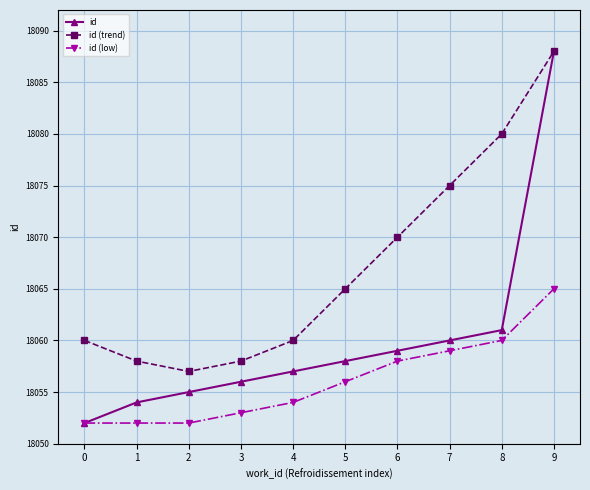

Reading left to right, what are all the values shown in this chart?

id: 18052	18054	18055	18056	18057	18058	18059	18060	18061	18088
id (trend): 18060	18058	18057	18058	18060	18065	18070	18075	18080	18088
id (low): 18052	18052	18052	18053	18054	18056	18058	18059	18060	18065